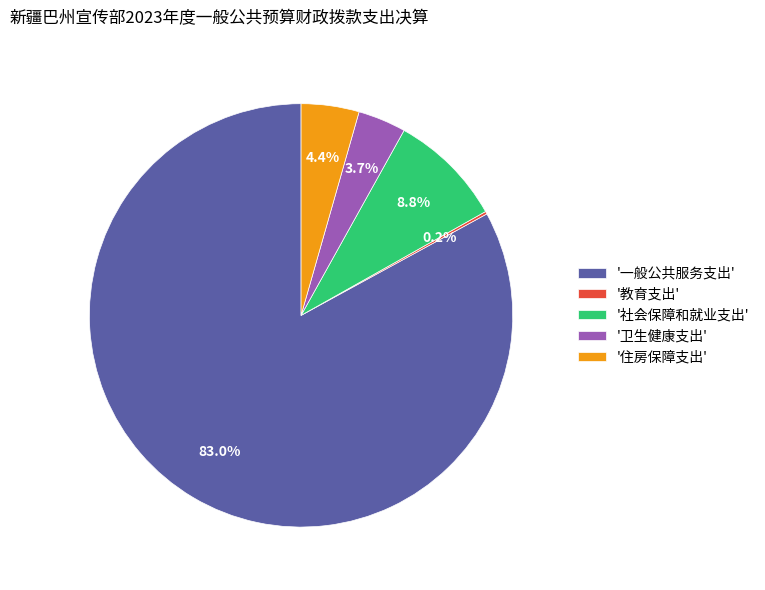

Does any single category account for the majority?

Yes